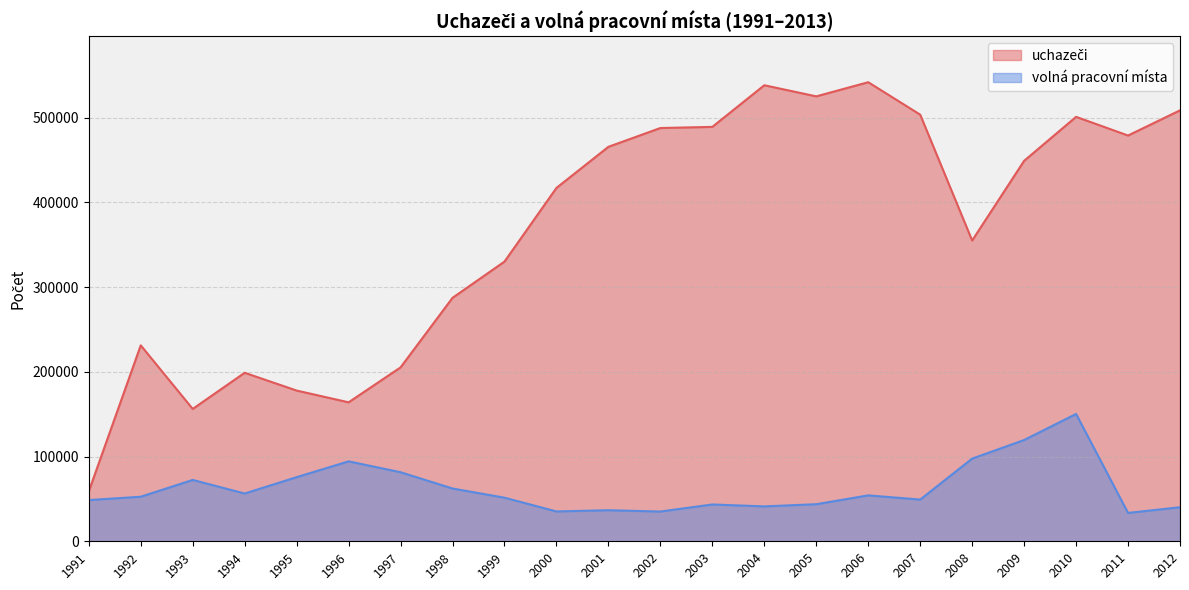

How many values in the volná pracovní místa series are below 52579?

11